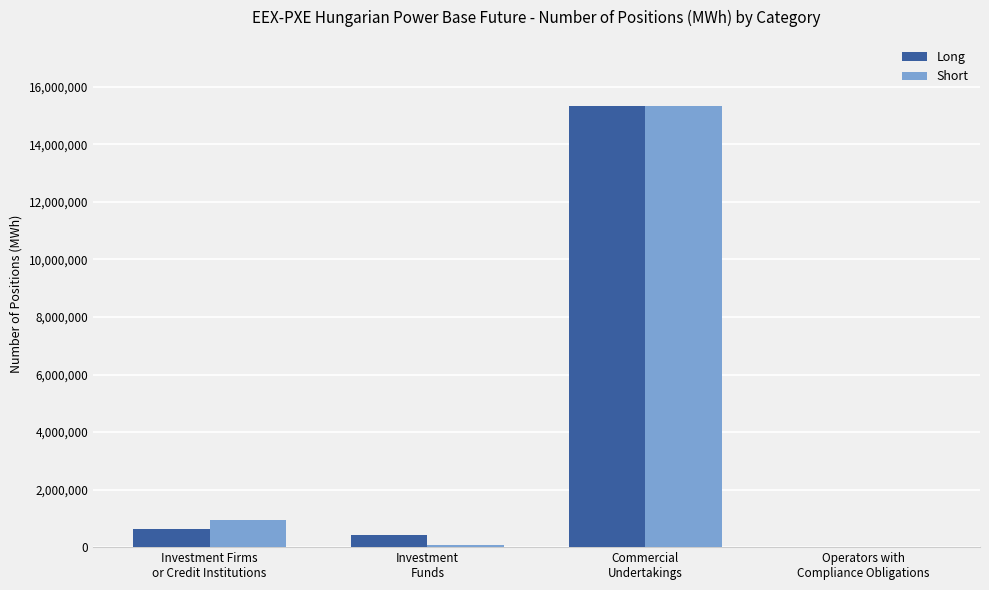

What is the sum of all Long values?

16374324